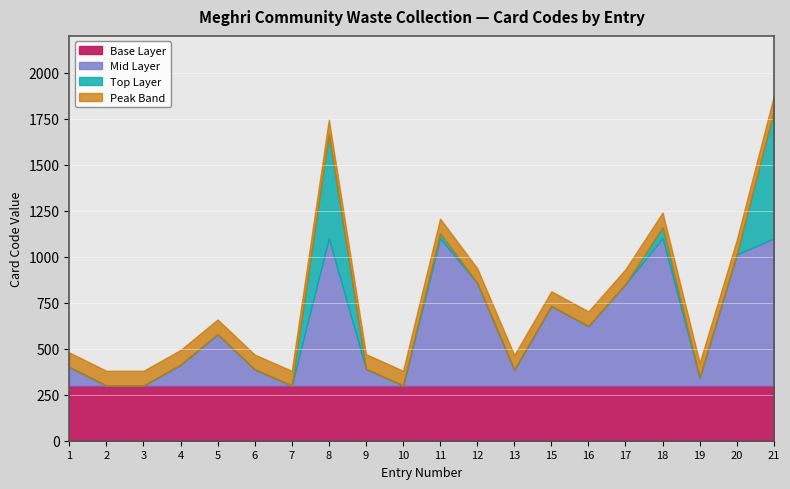

How many points are higher than both their immediate neighbors (excluding endpoints)?

5